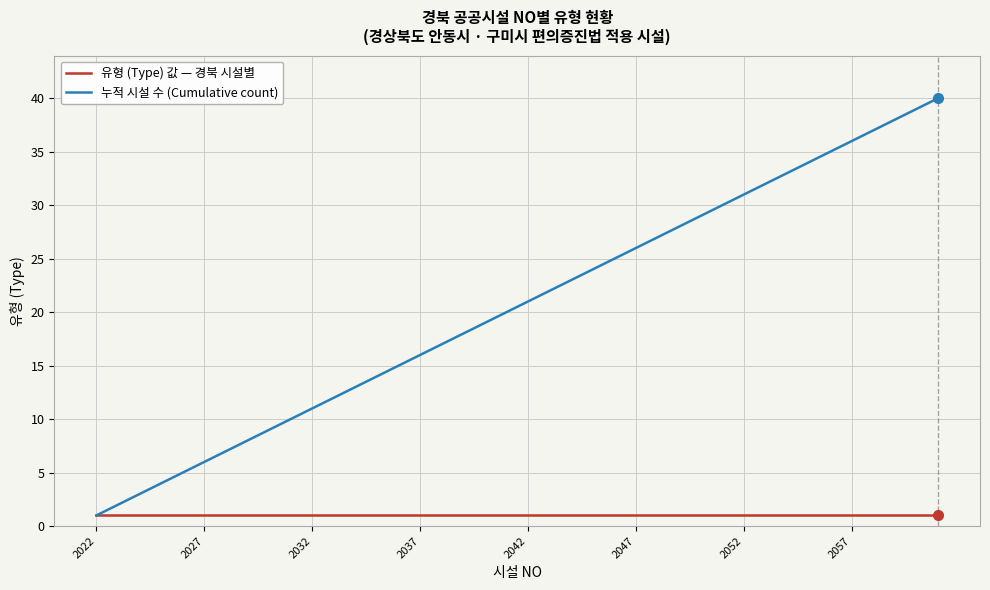

What is the maximum value shown in the chart?

40